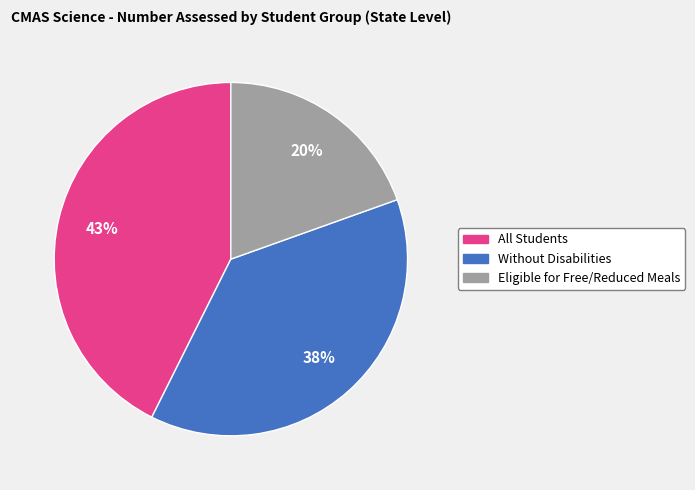

How many segments does this pie chart have?

3